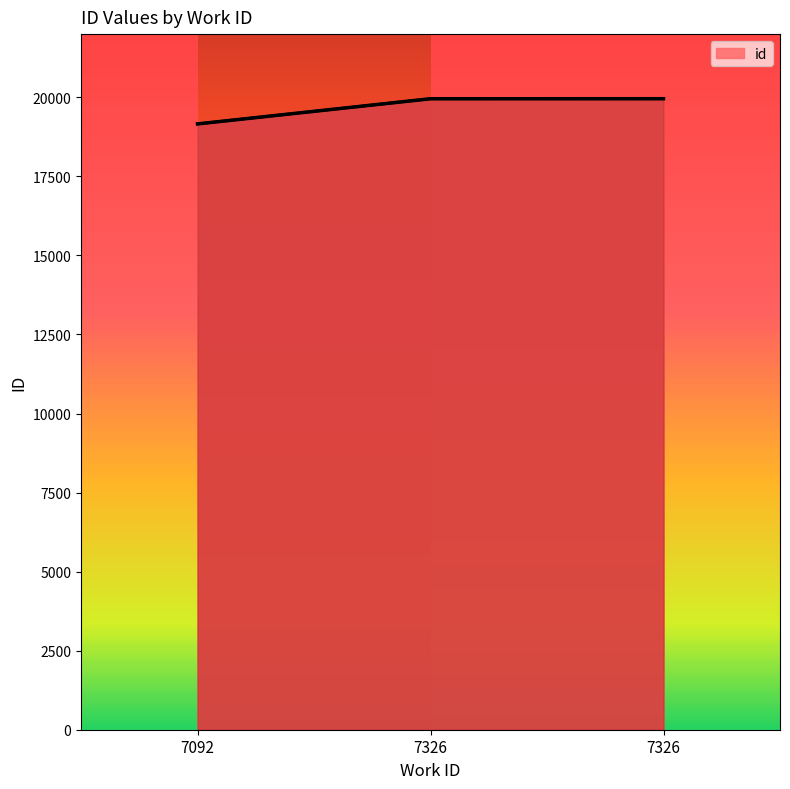

Is it true that the value at 7326 is 6439?

False